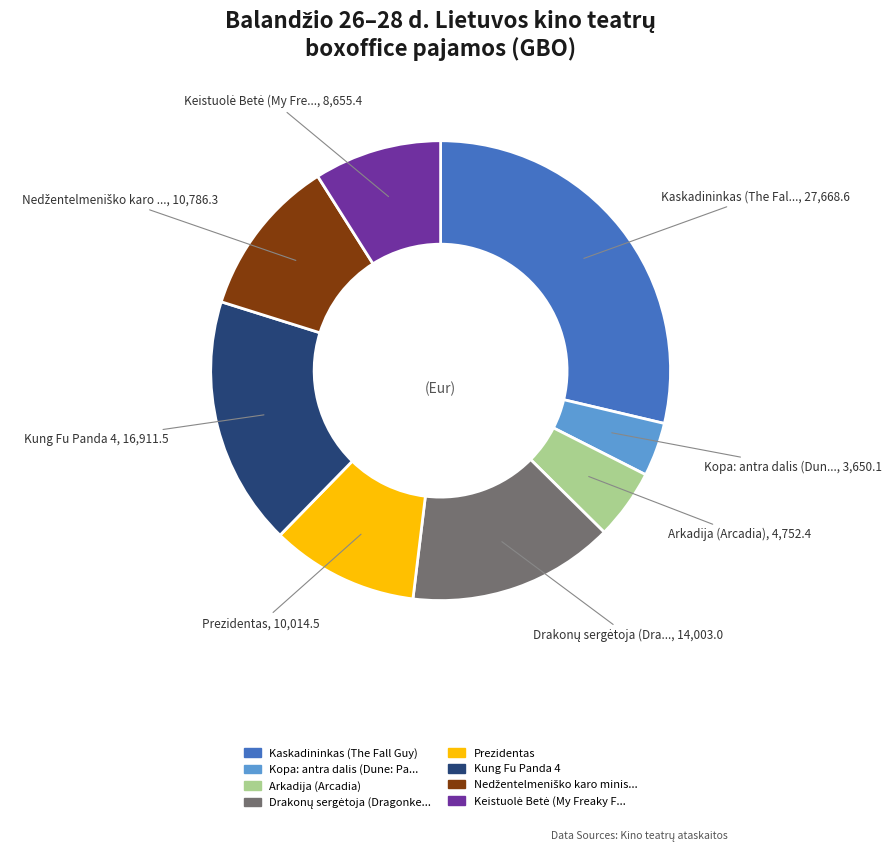

Is there any slice that represents more than half of the pie?

No